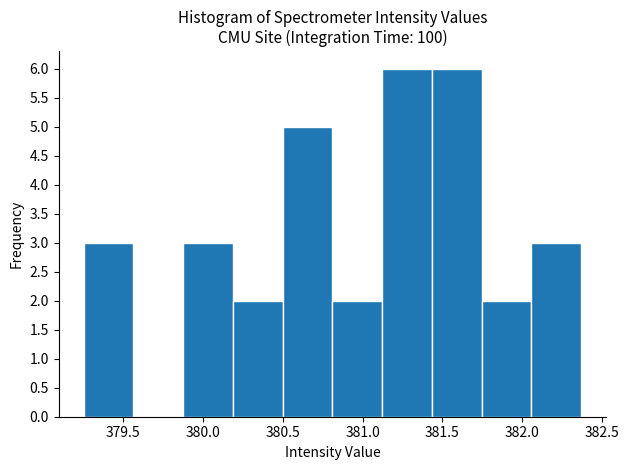

Reading left to right, transcribe this chart: for each bar, give the range it covers on the x-axis and its height. Neither the bar edges nor the heights are printed on the chart, so give them approximately, as read against the axes.

379.25 to 379.55: 3
379.55 to 379.90: 0
379.90 to 380.20: 3
380.20 to 380.50: 2
380.50 to 380.80: 5
380.80 to 381.10: 2
381.10 to 381.45: 6
381.45 to 381.75: 6
381.75 to 382.05: 2
382.05 to 382.35: 3